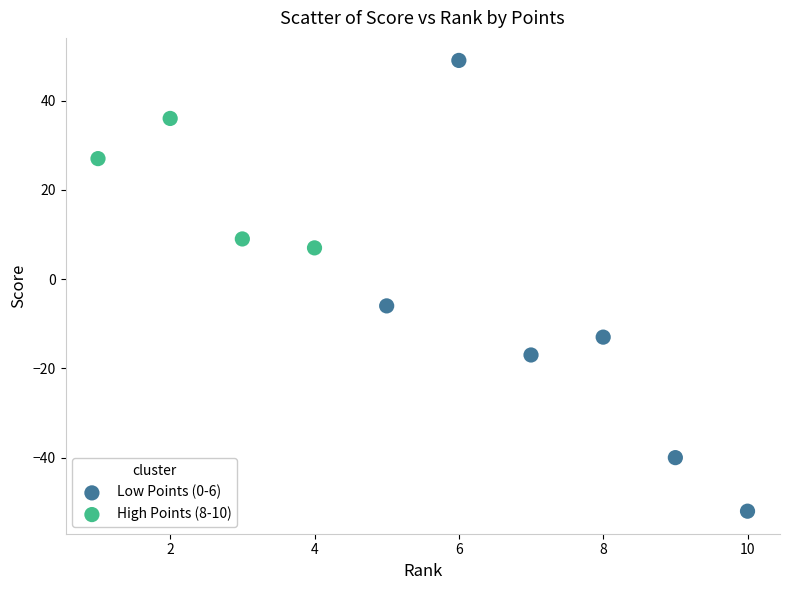

Which series reaches the maximum Y coordinate?

Low Points (0-6)